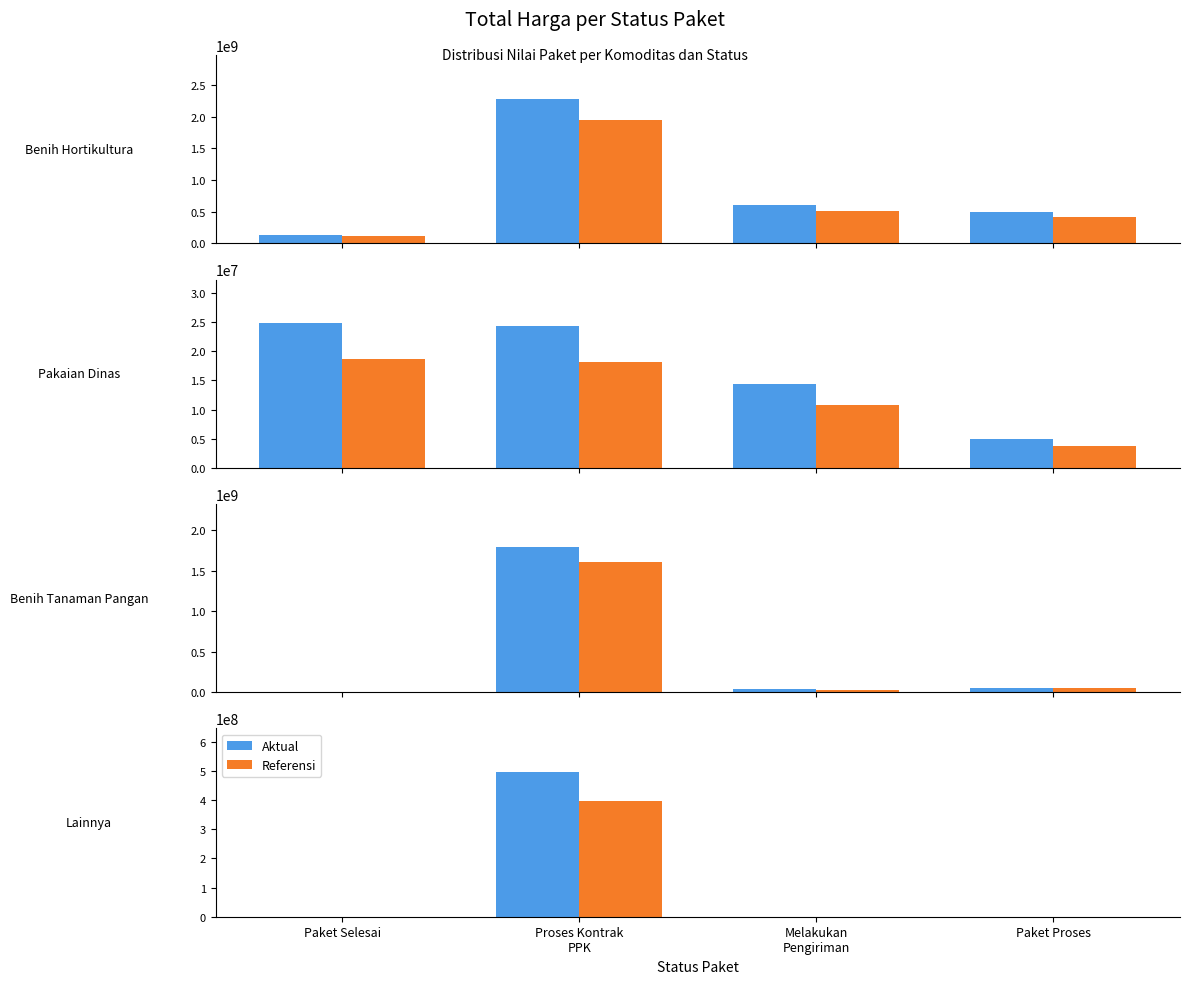

How many Aktual values are between 0 and 497250000?

4